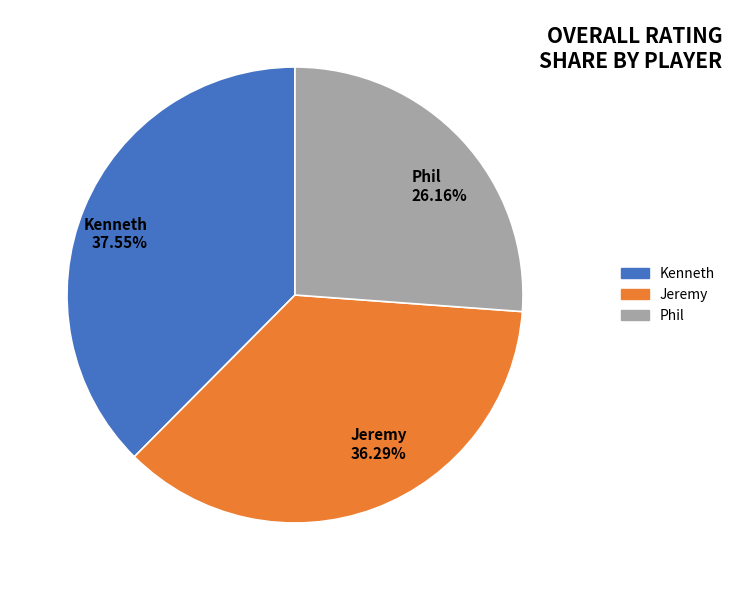

How many segments does this pie chart have?

3